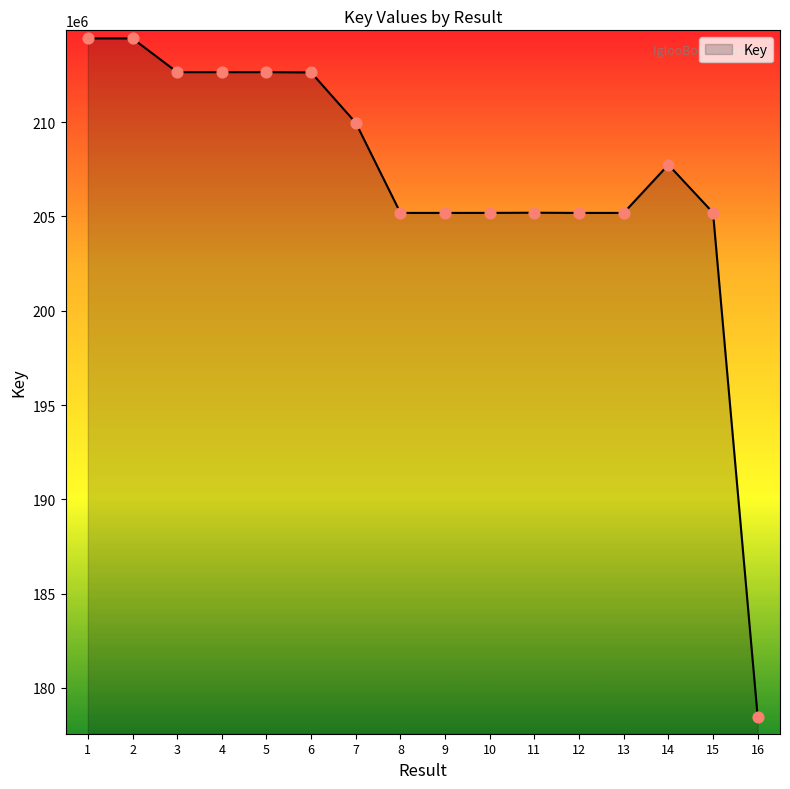

Between 7 and 2, which is larger?

2